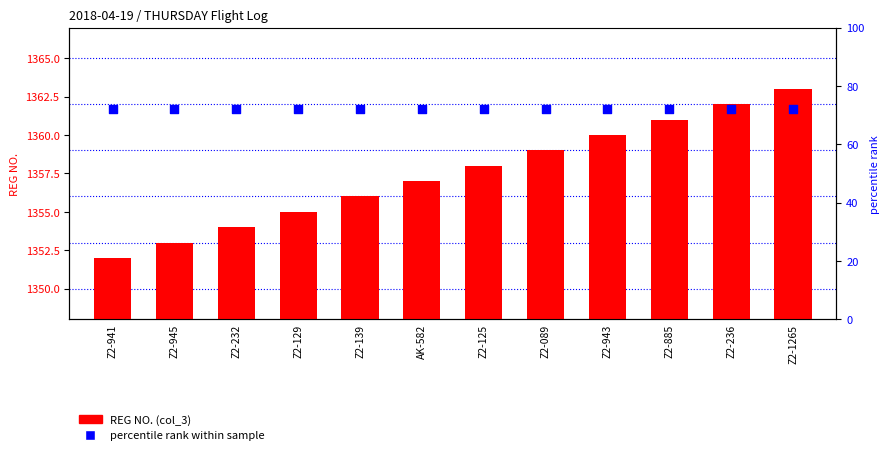

At how many categories does at least one series exceed 1353?

12